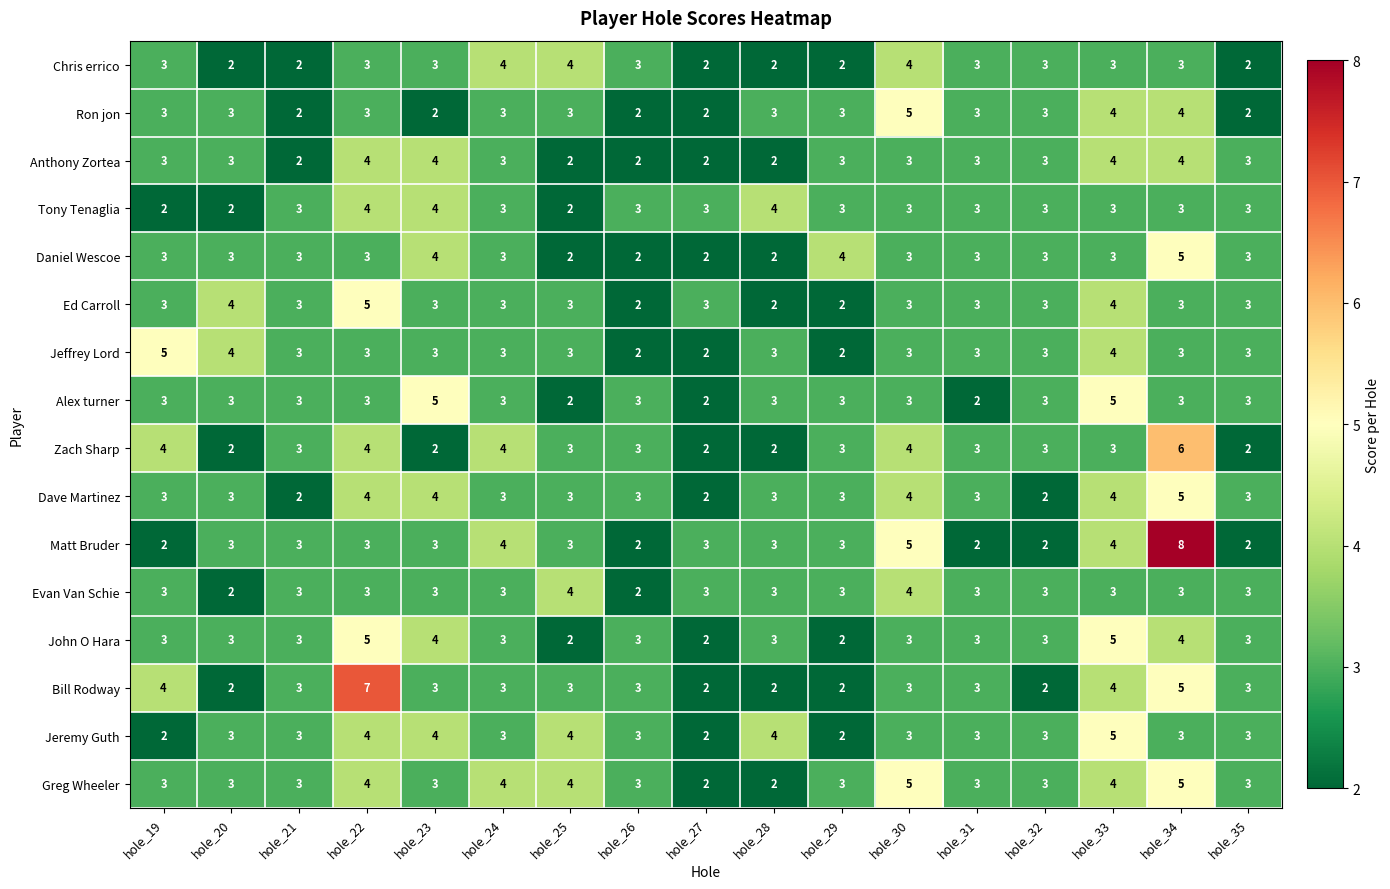

Count the Jeremy Guth values in the range 3 to 4.

13